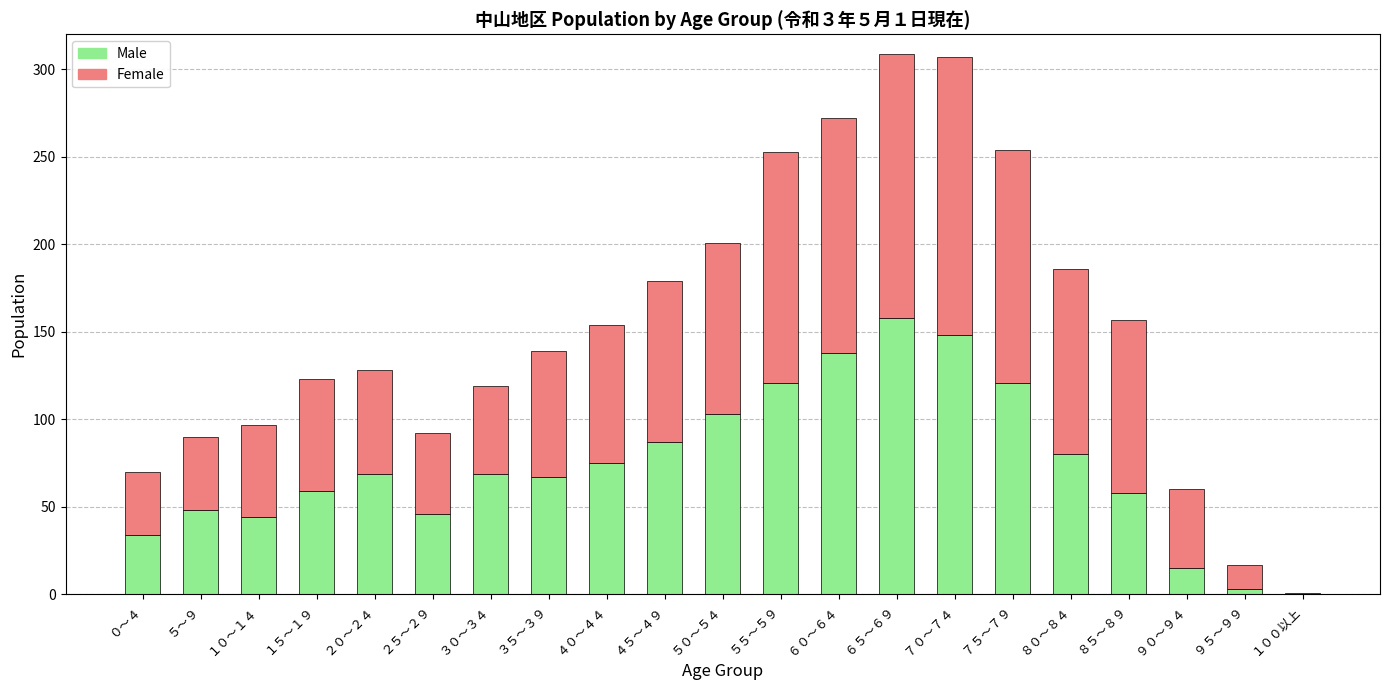

What is the total value across all series at ２０～２４?

128